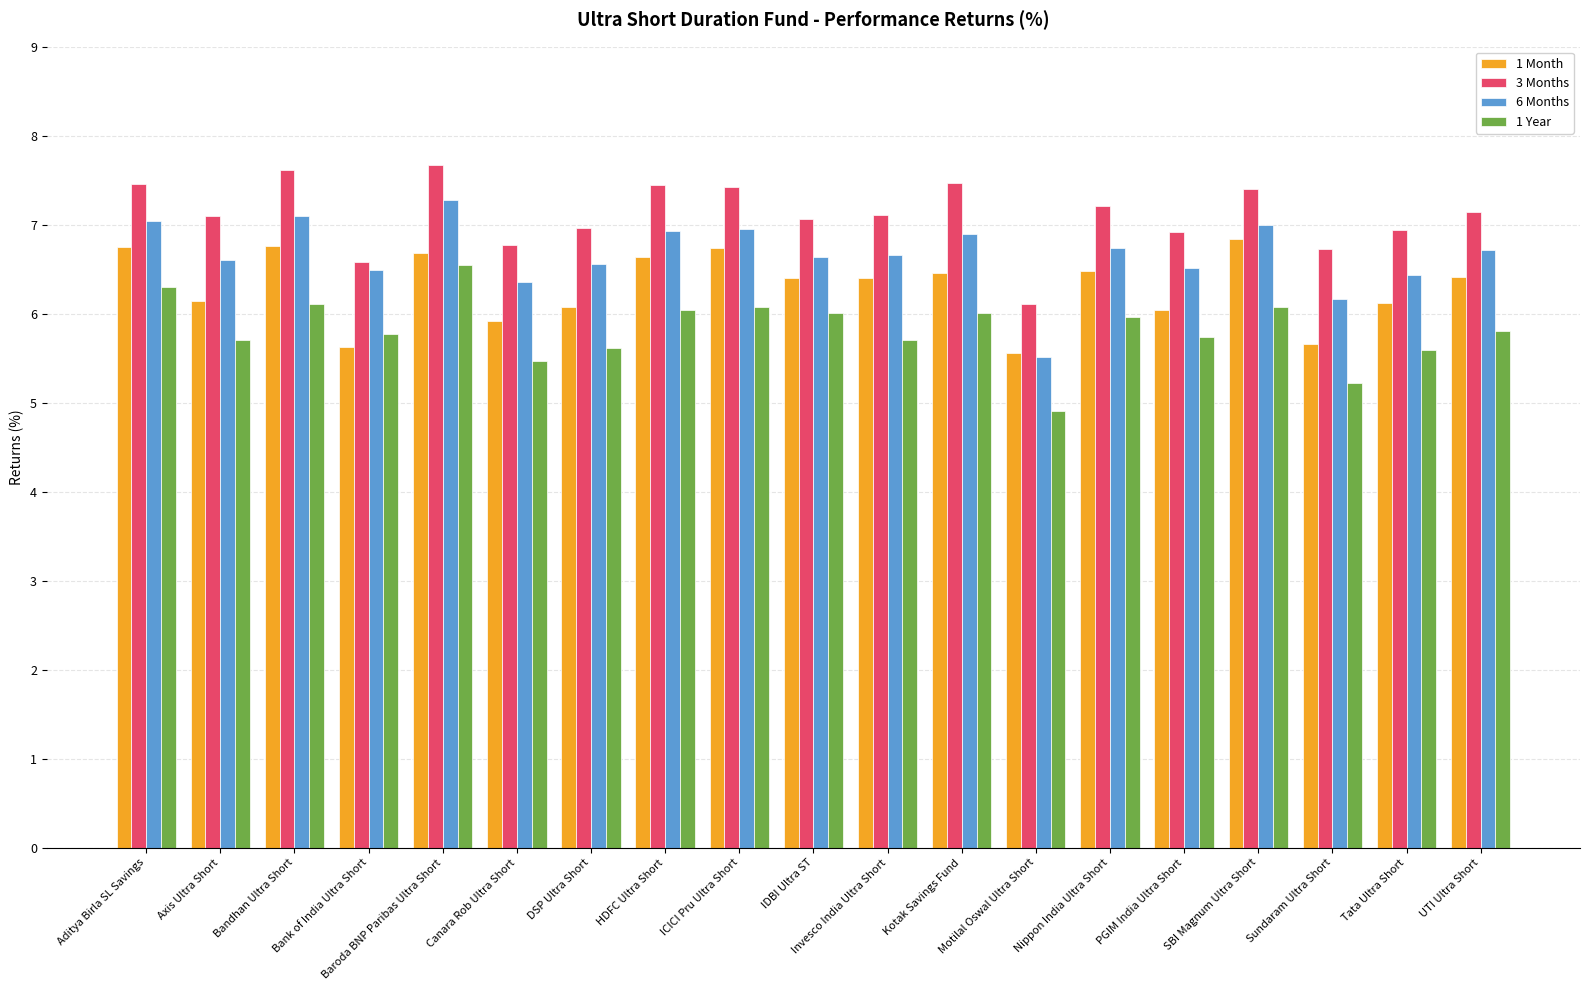

Where does the 1 Month series first go above 6?

Aditya Birla SL Savings